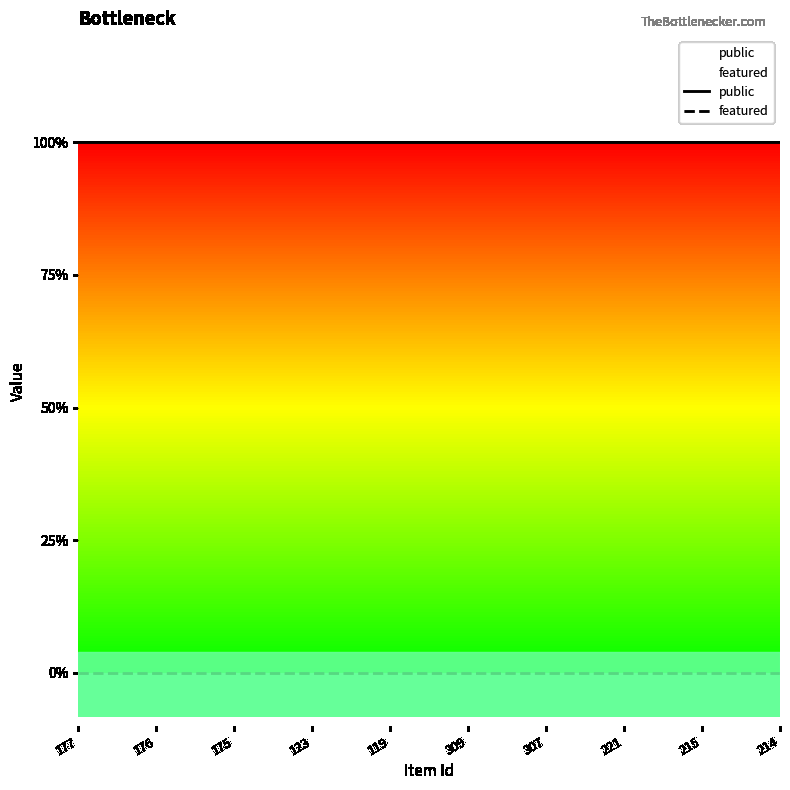

What is the label of the 2nd point from the right?

215